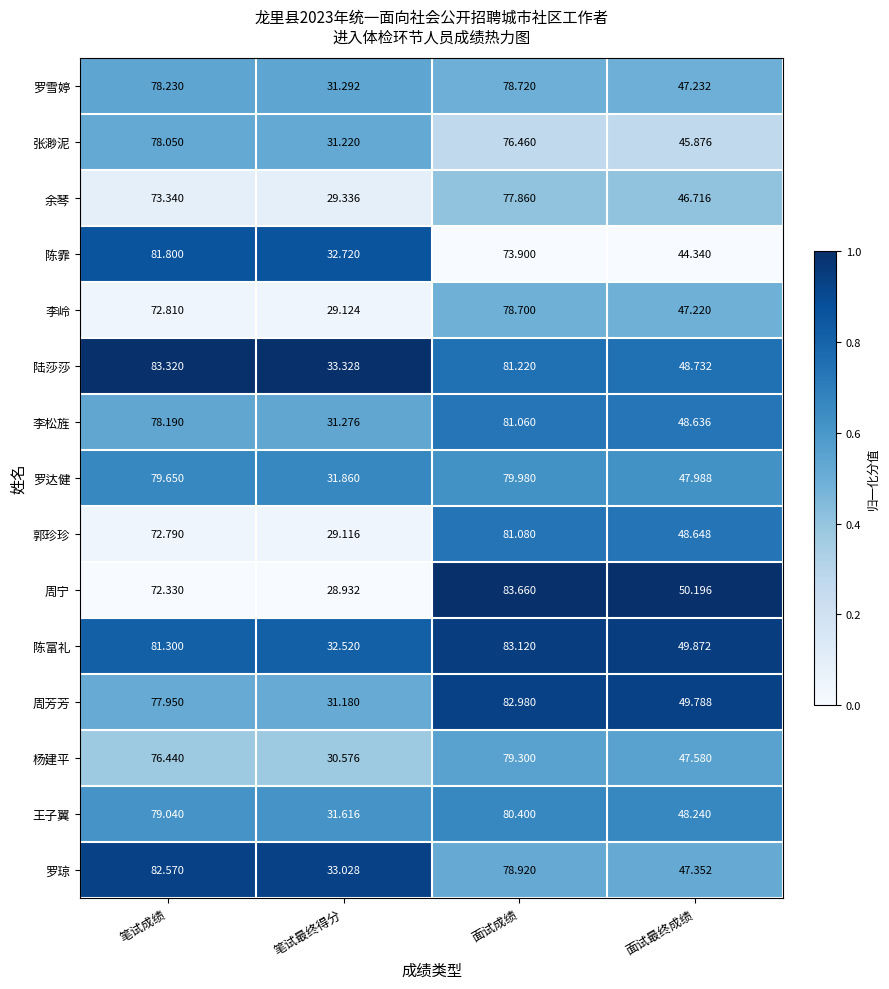

Which series has the widest spread of values?

周宁